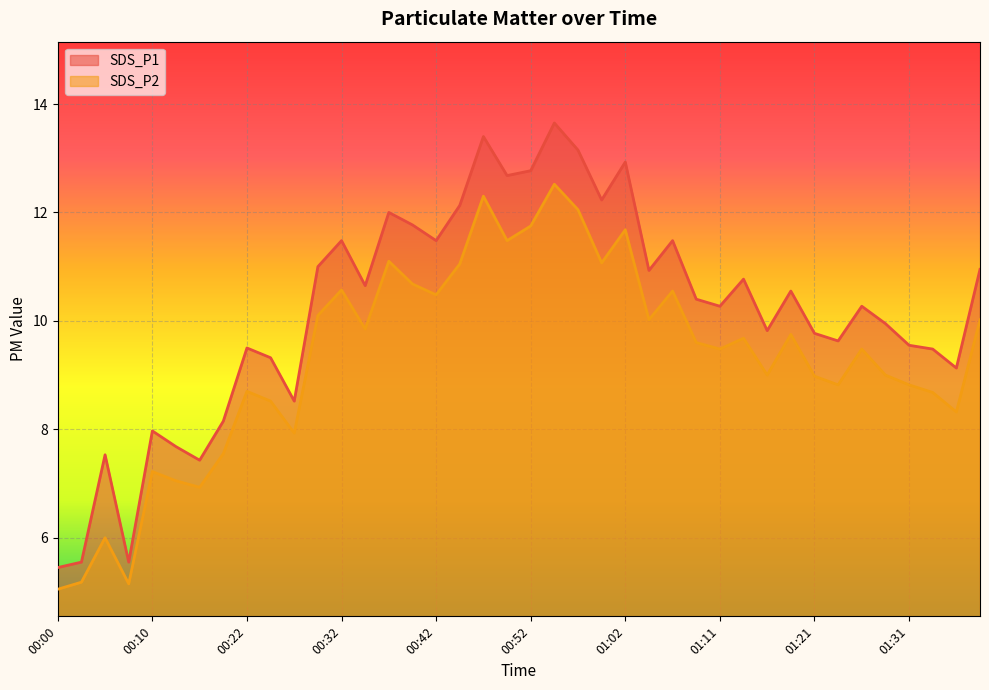

What is the minimum value shown in the chart?

5.0